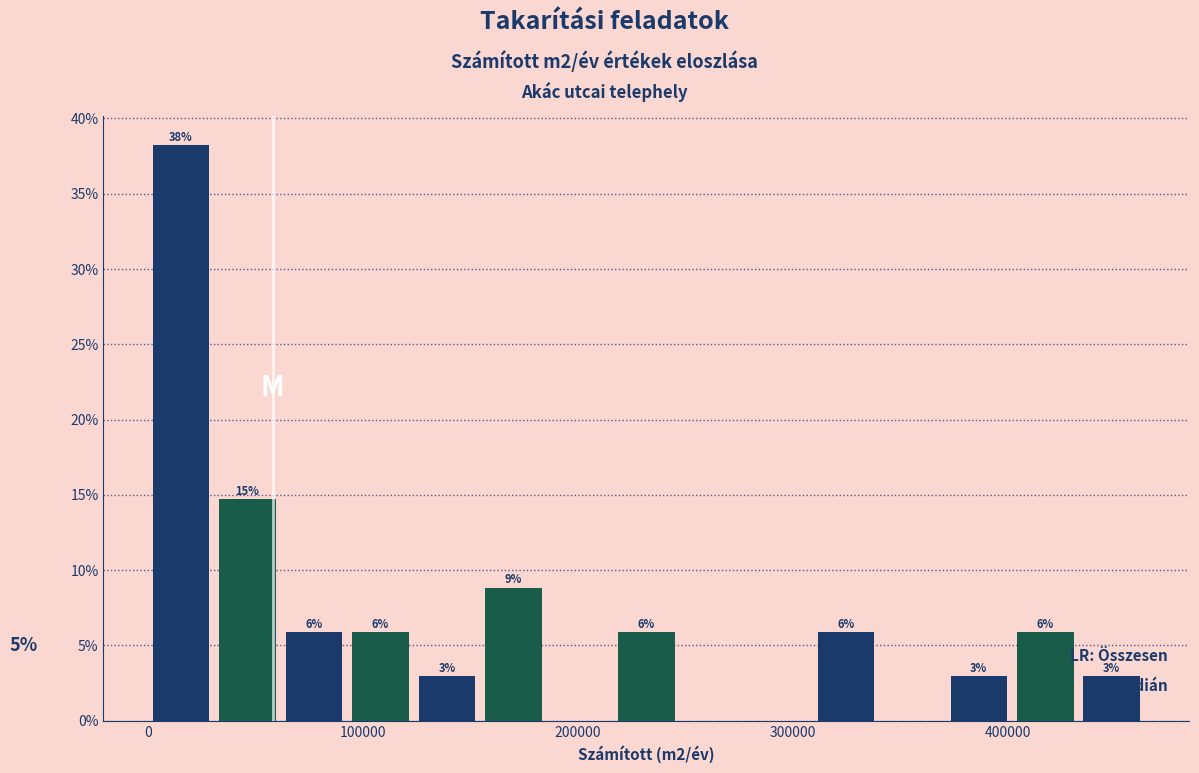

Read against the x-axis, roughly where is the centre of the tallest bar?

20000